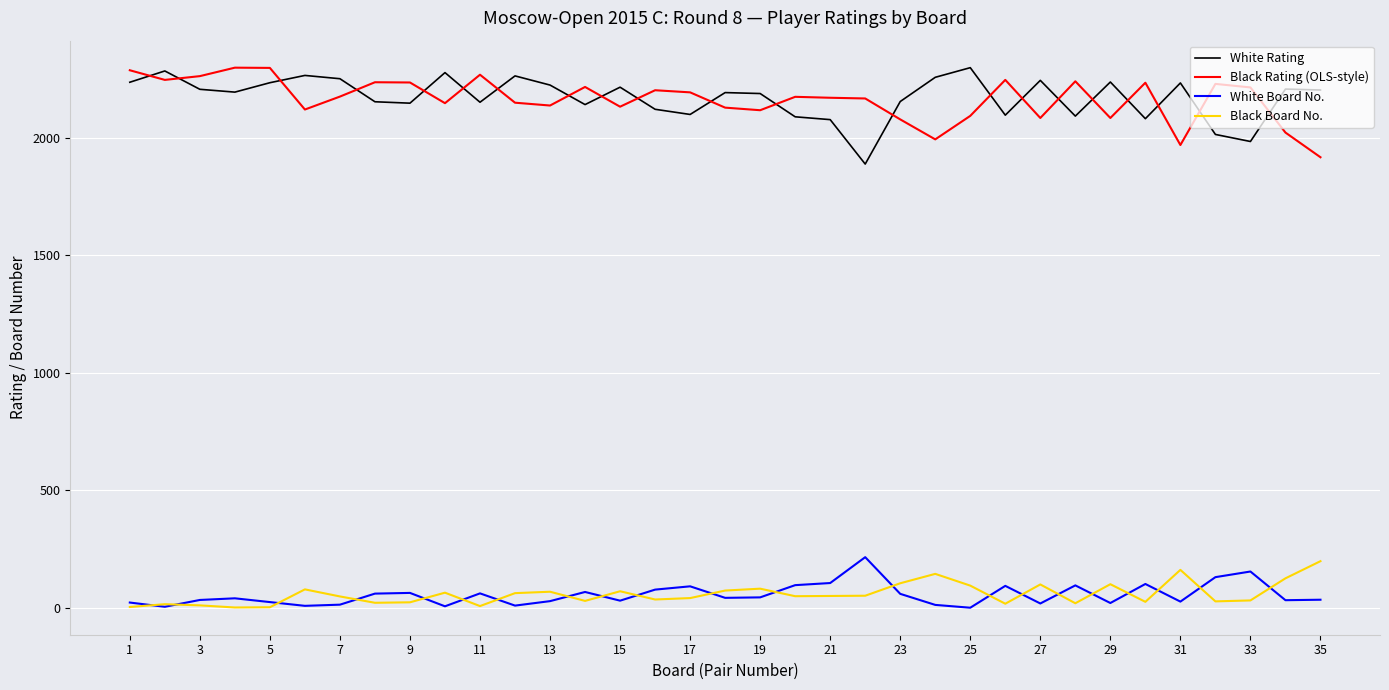

True or false: White Rating and Black Board No. intersect in this chart.

False